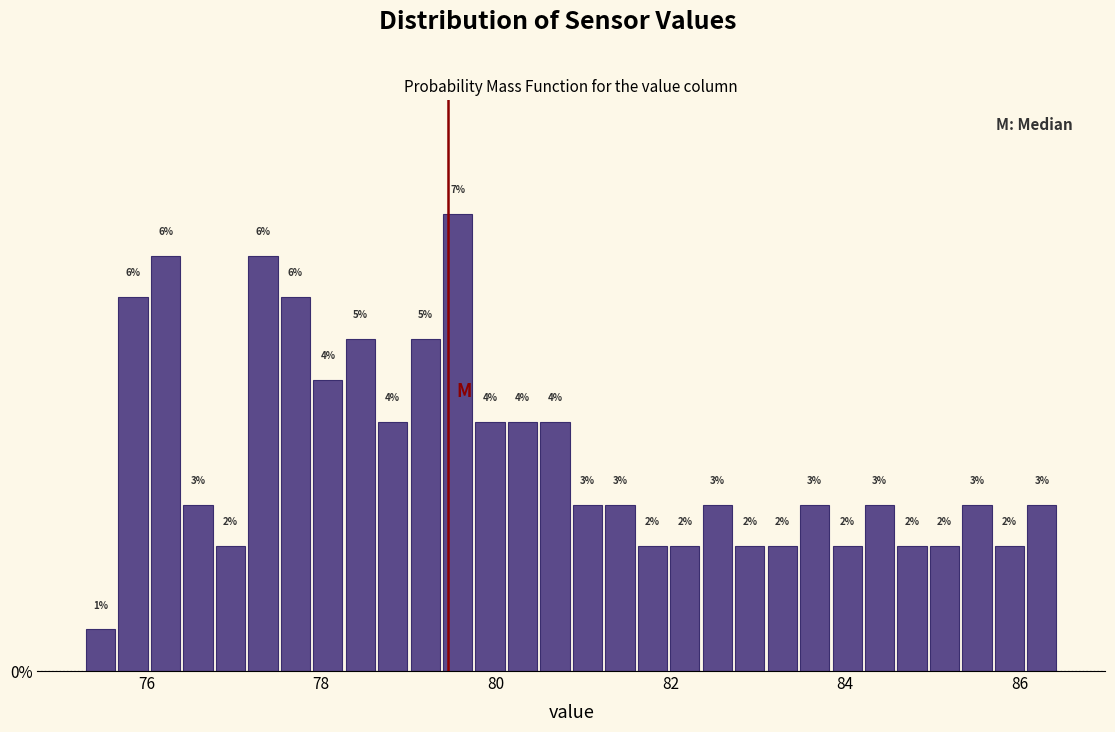

Read against the x-axis, roughly where is the centre of the tallest bar?

79.6